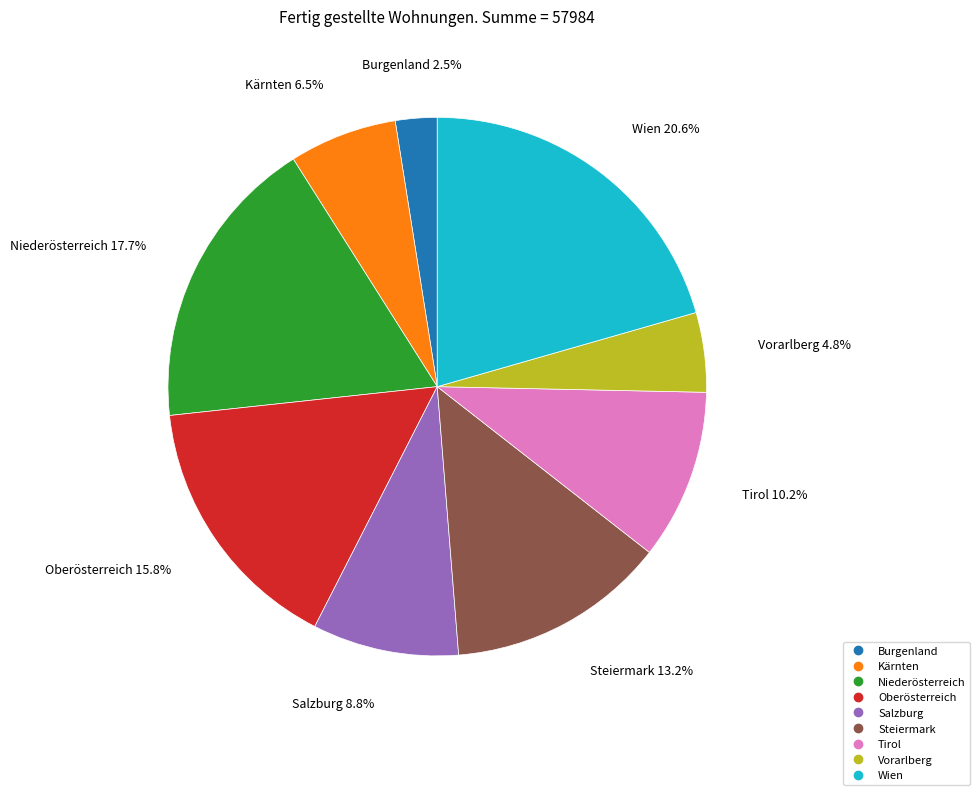

Does any single category account for the majority?

No